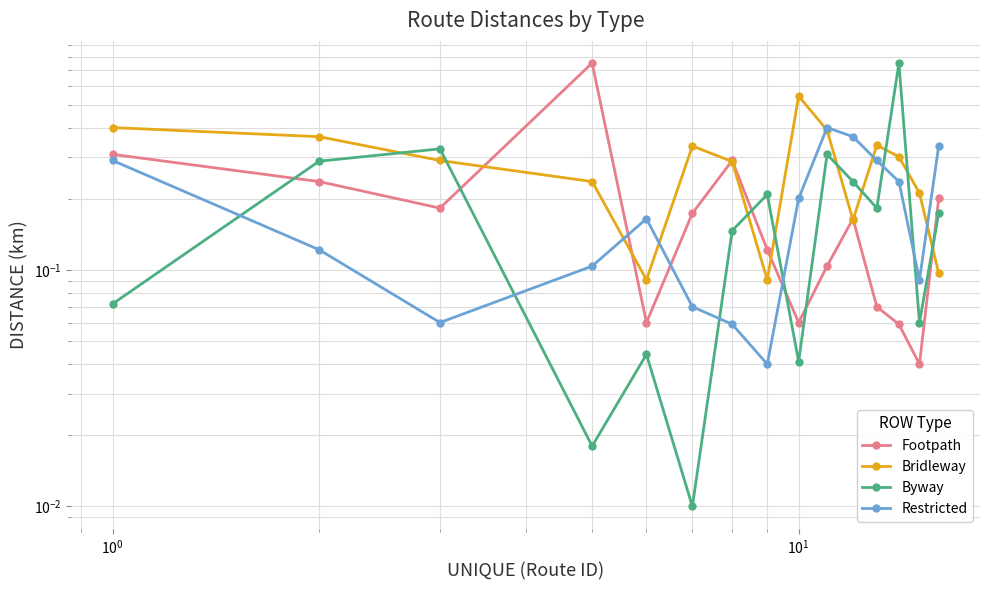

Reading left to right, extract all data points from this chart.

Footpath: 0.3	0.2	0.2	0.8	0.1	0.2	0.3	0.1	0.1	0.1	0.2	0.1	0.1	0.0	0.2
Bridleway: 0.4	0.4	0.3	0.2	0.1	0.3	0.3	0.1	0.5	0.4	0.2	0.3	0.3	0.2	0.1
Byway: 0.1	0.3	0.3	0.0	0.0	0.0	0.1	0.2	0.0	0.3	0.2	0.2	0.8	0.1	0.2
Restricted: 0.3	0.1	0.1	0.1	0.2	0.1	0.1	0.0	0.2	0.4	0.4	0.3	0.2	0.1	0.3